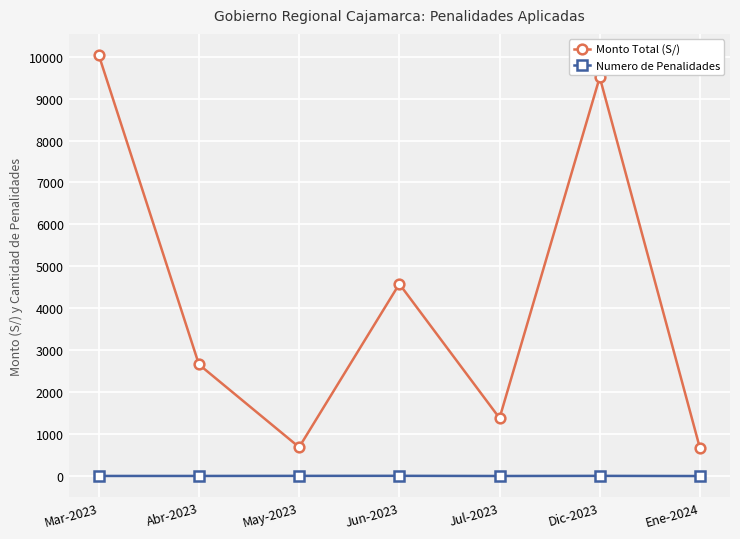

What is the label of the 7th point from the right?

Mar-2023